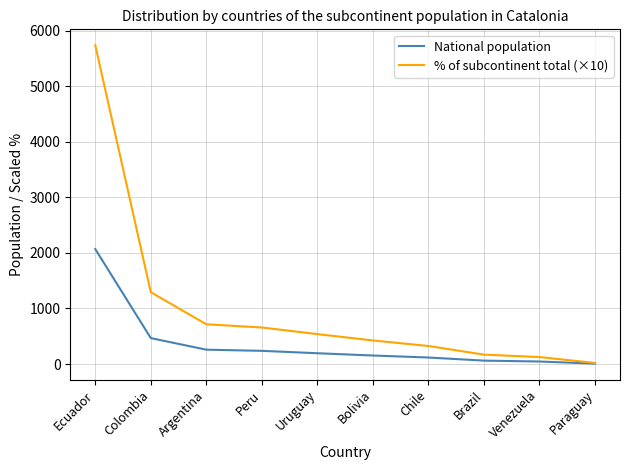

Where is National population nearest to the value 1037?

Colombia